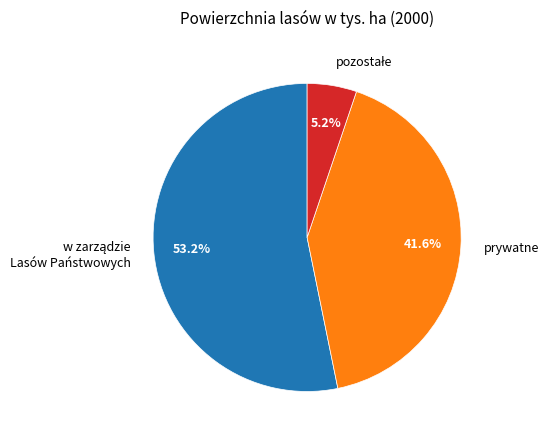

To the nearest percent, what is the difference between the largest and smallest slice percentages?

48%